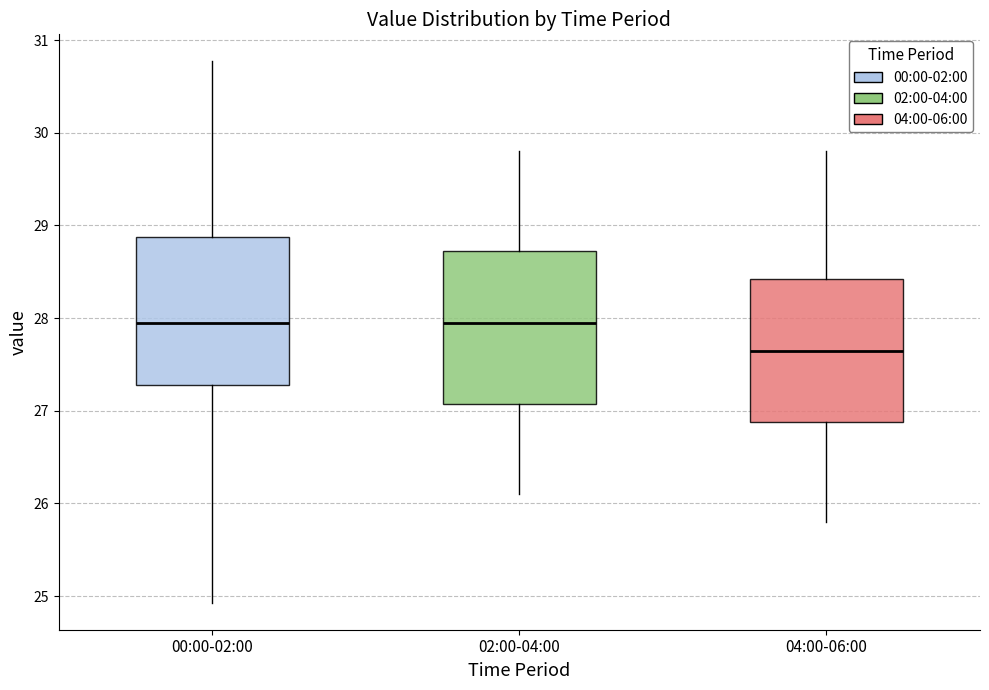

Where is the lower edge of the box for 04:00-06:00 on the y-axis? The values are not printed on the chart, so give them approximately, as read against the axis.

26.9